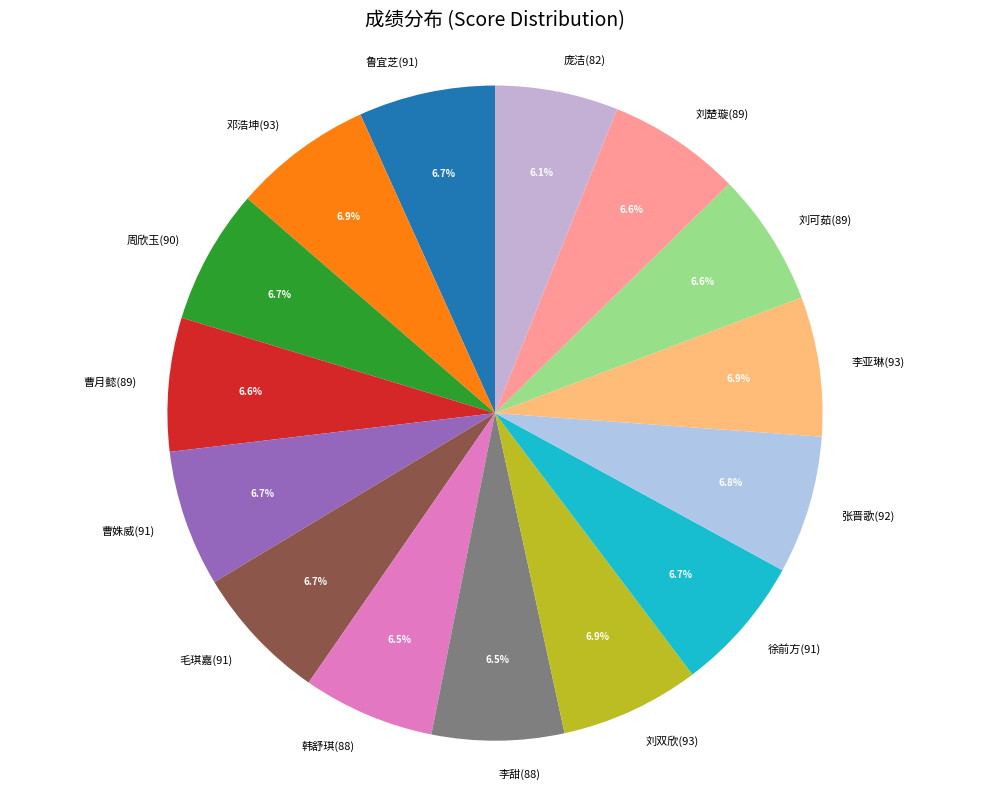

To the nearest percent, what percentage of the pie is 庞洁(82)?

6%